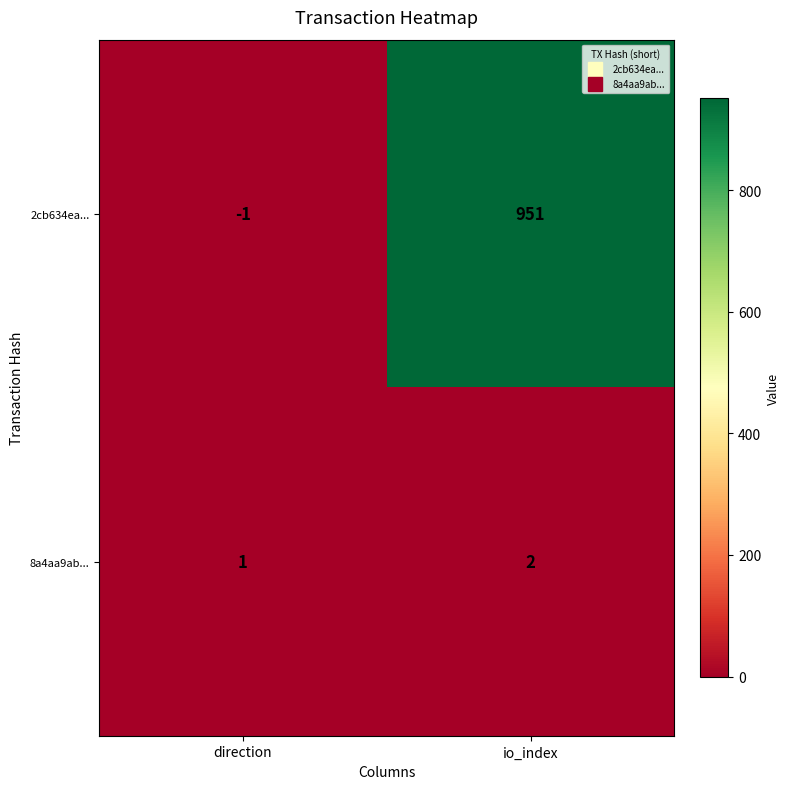

What is the sum of all 2cb634ea... values?

950